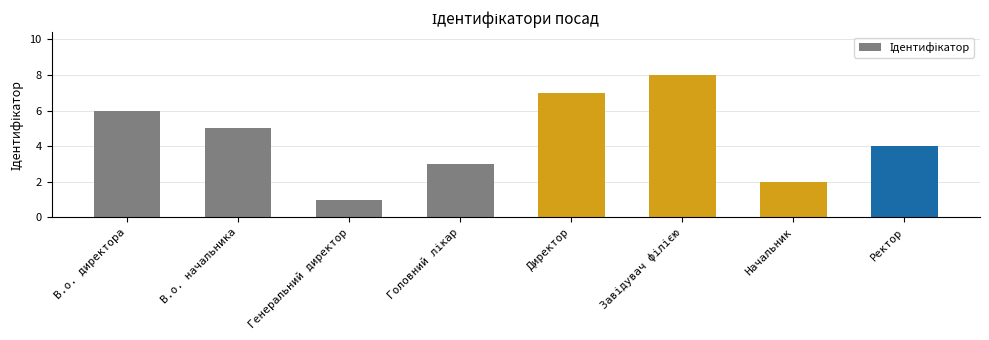

What position from the left is Директор?

5